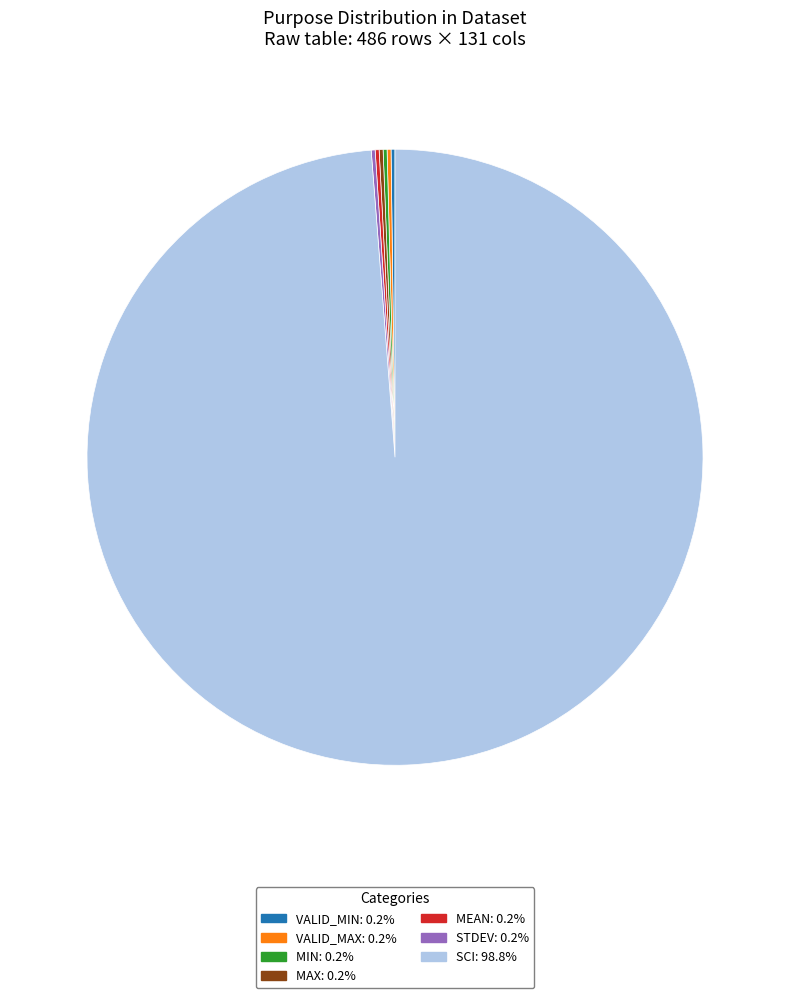

Is there a majority slice in this chart?

Yes